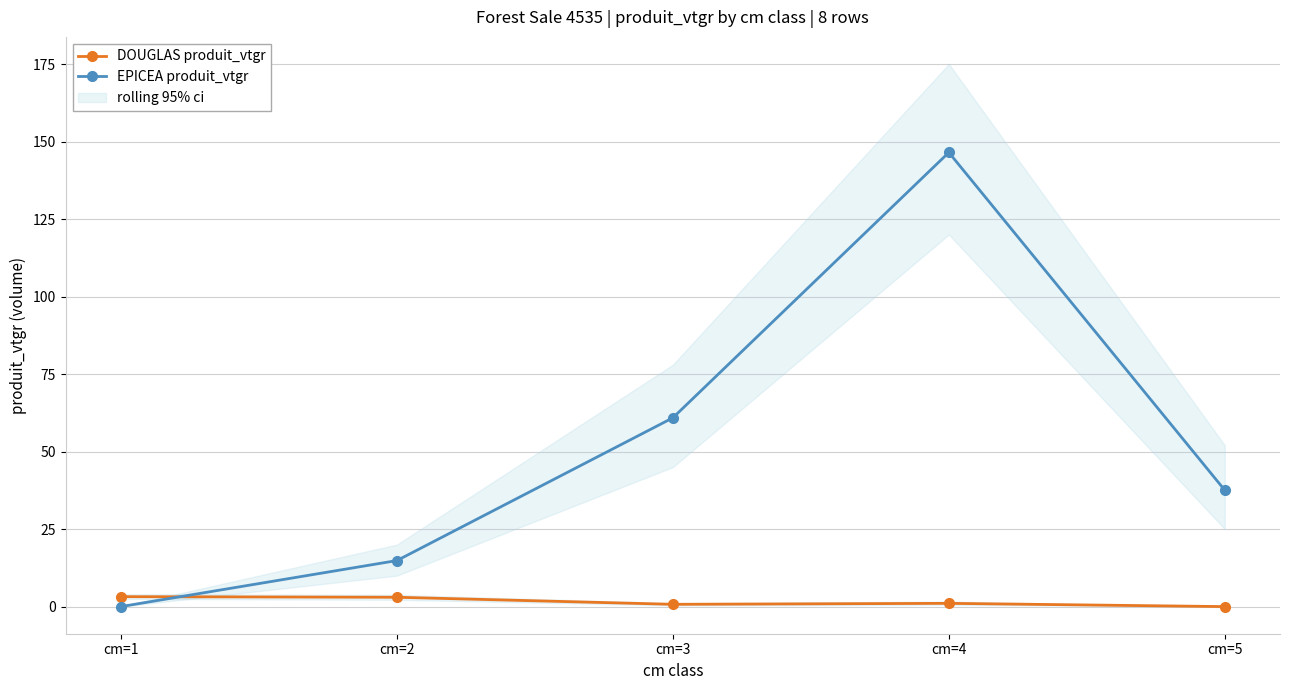

True or false: EPICEA produit_vtgr has a value of 18.5 at cm=5.

False